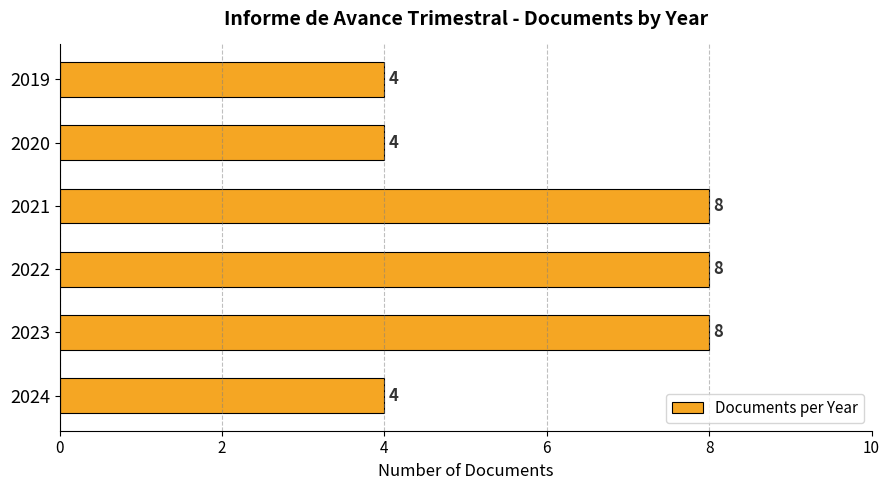

What is the maximum value shown in the chart?

8